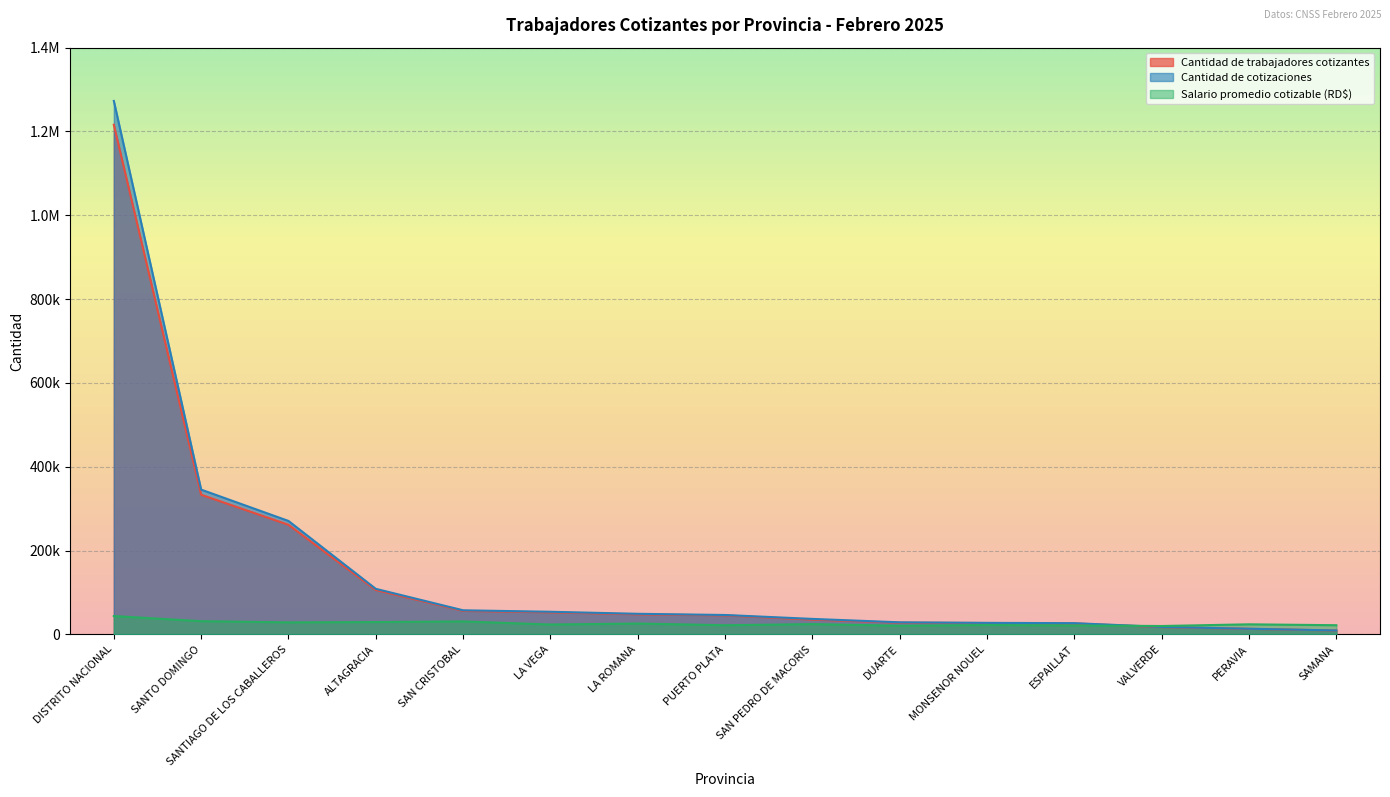

Which series has the largest range (max minus min)?

Cantidad de cotizaciones